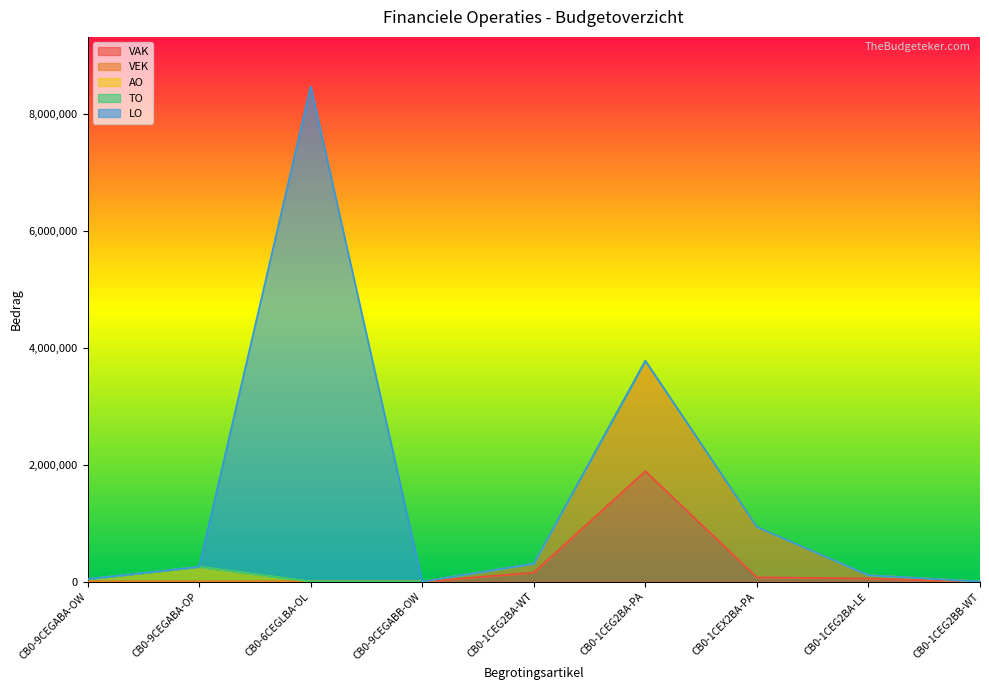

Reading right to left, list all the values displayed in this chart.

VAK: 491	53876	71600	1887801	153276	0	0	0	0
VEK: 491	53876	862425	1887801	153276	0	0	0	0
AO: 0	0	0	0	0	326	0	252745	42604
TO: 0	0	0	0	0	0	0	0	0
LO: 0	0	0	0	0	0	8468980	0	0